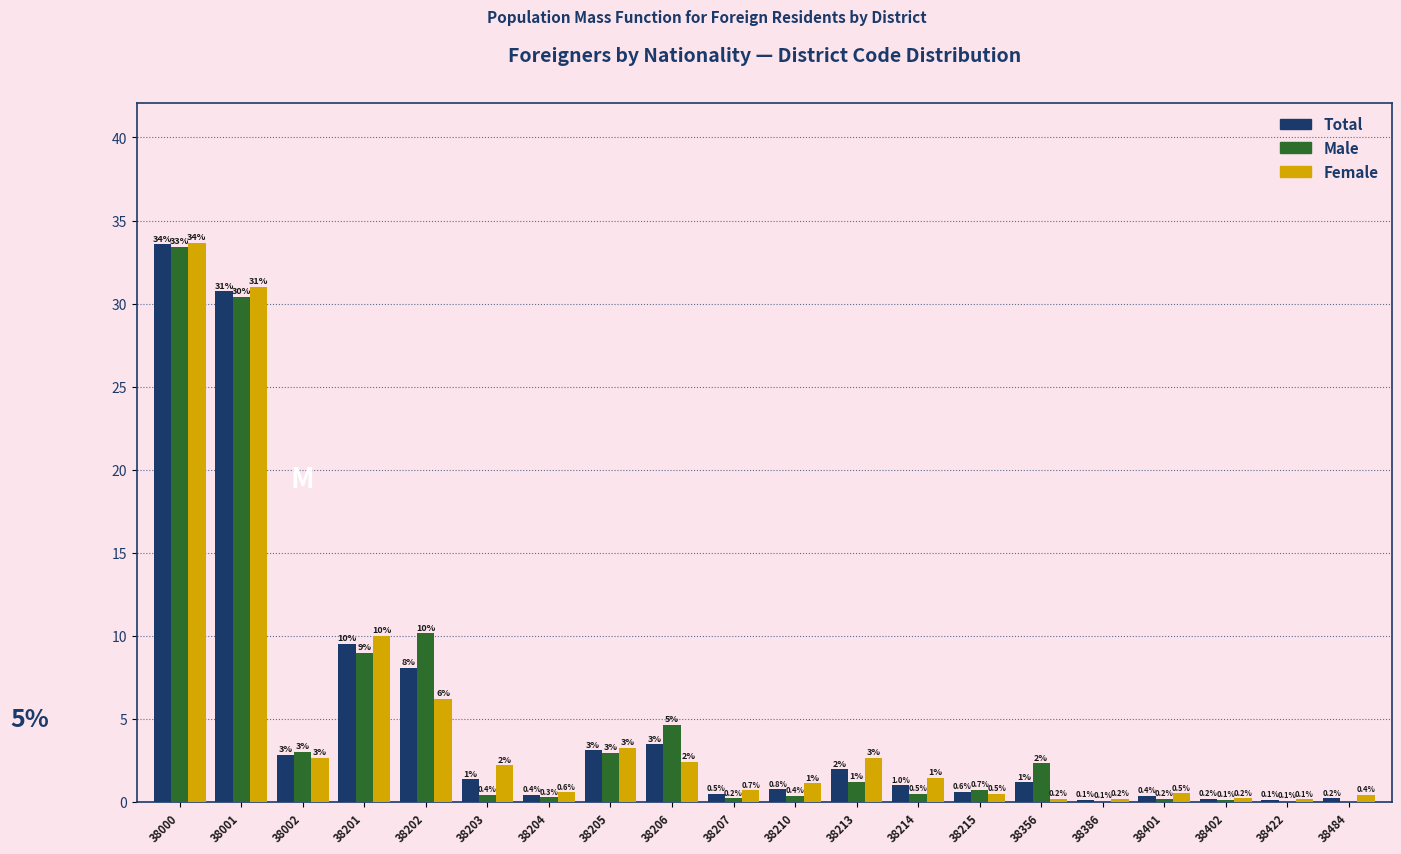

True or false: Female has a value of 10.0 at 38201.

True